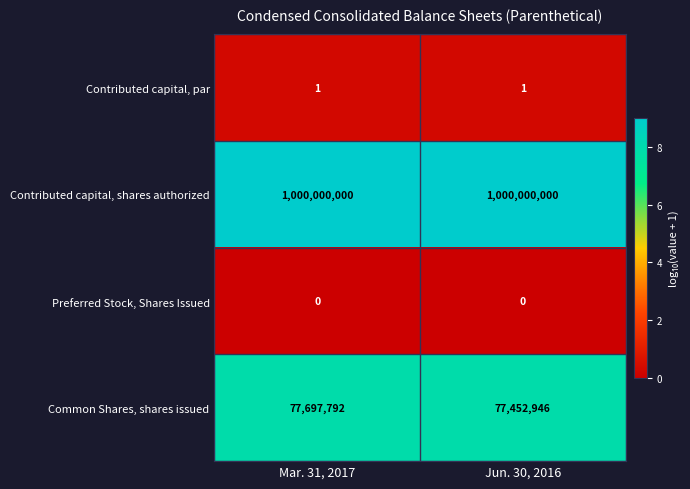

The Common Shares, shares issued series shows 77452946 at Jun. 30, 2016. True or false?

True